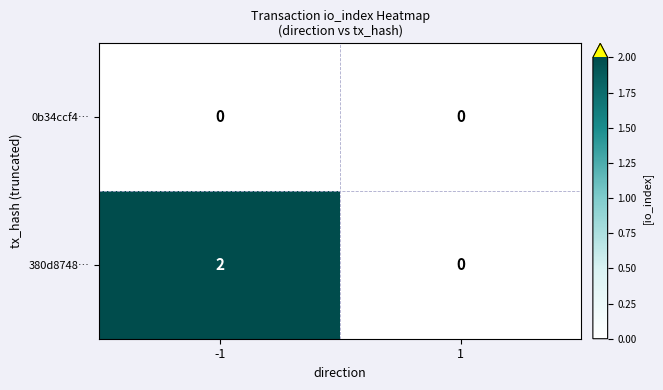

Rank the series by their average value, from lowest to highest.

0b34ccf4…, 380d8748…